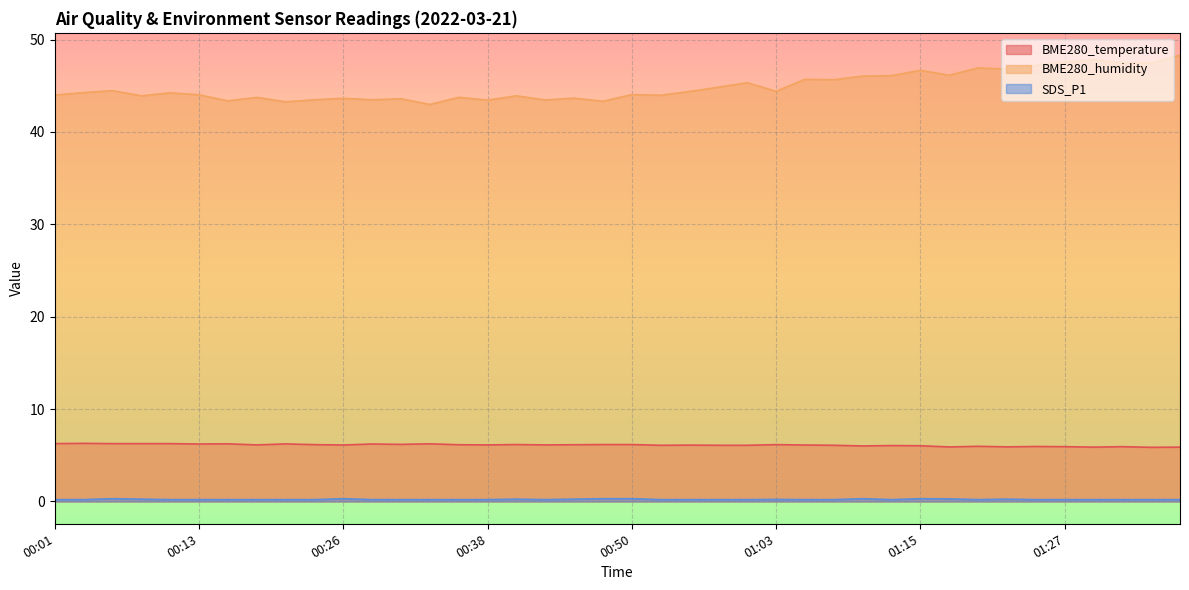

At which label does BME280_humidity first exceed 44?

00:03